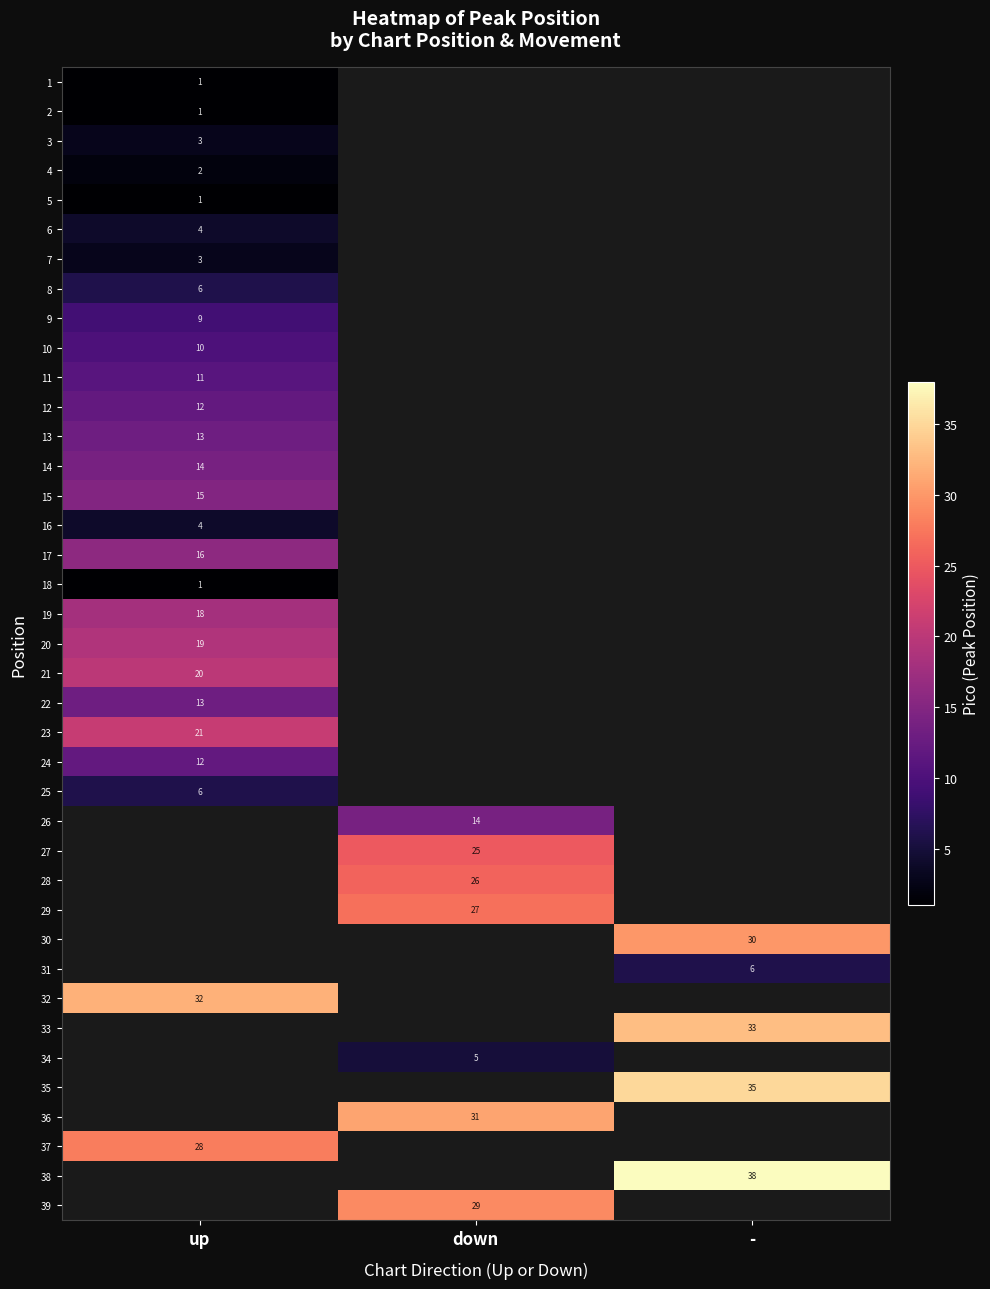

True or false: 23 has a value of 21 at up.

True